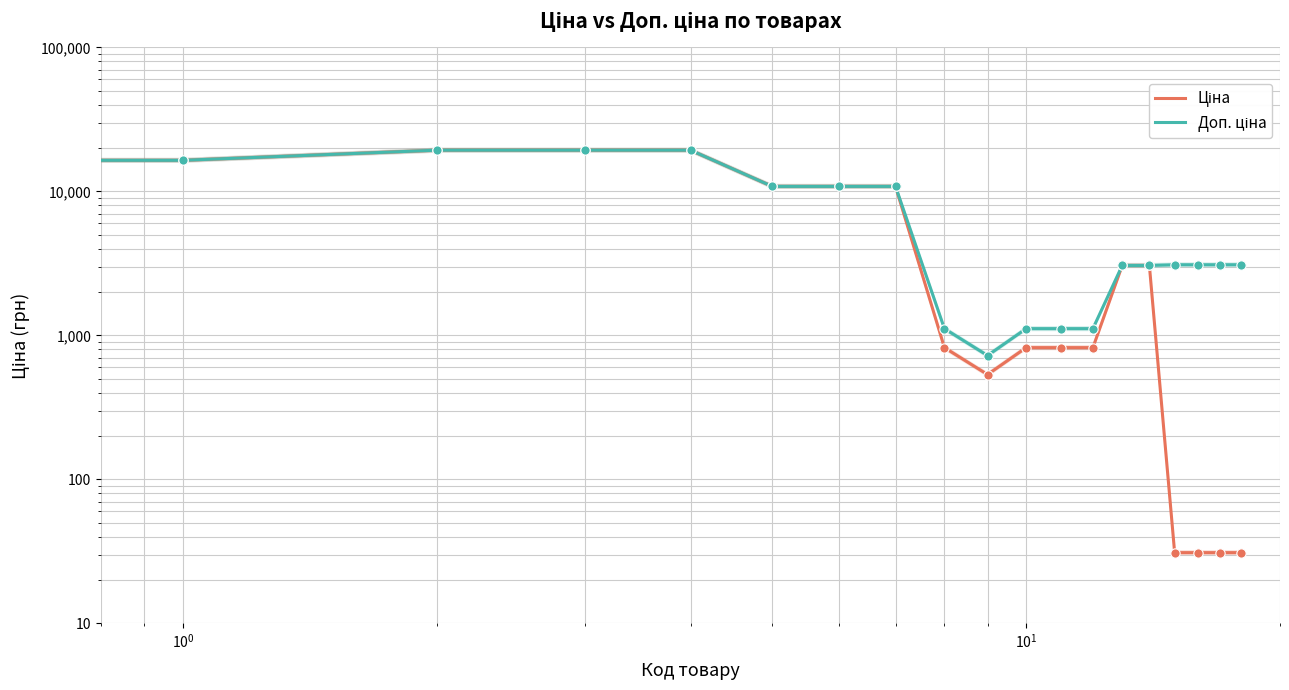

Which series has the largest total across all categories?

Доп. ціна